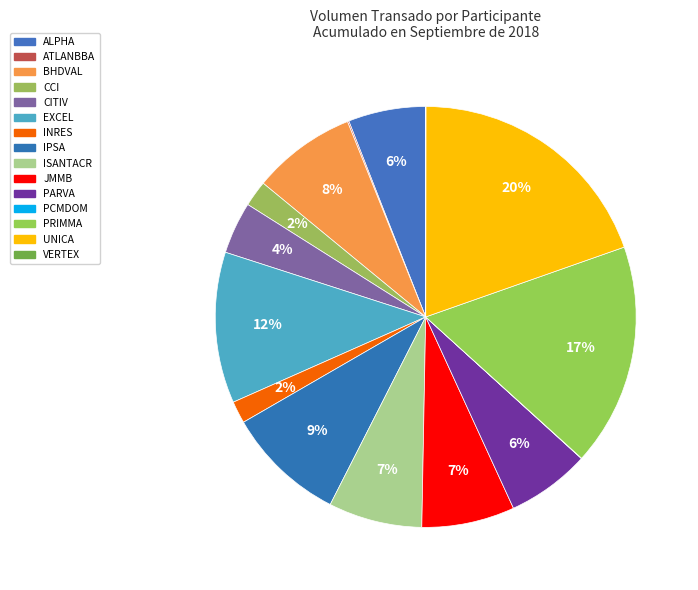

What is the largest slice in the pie chart?

UNICA